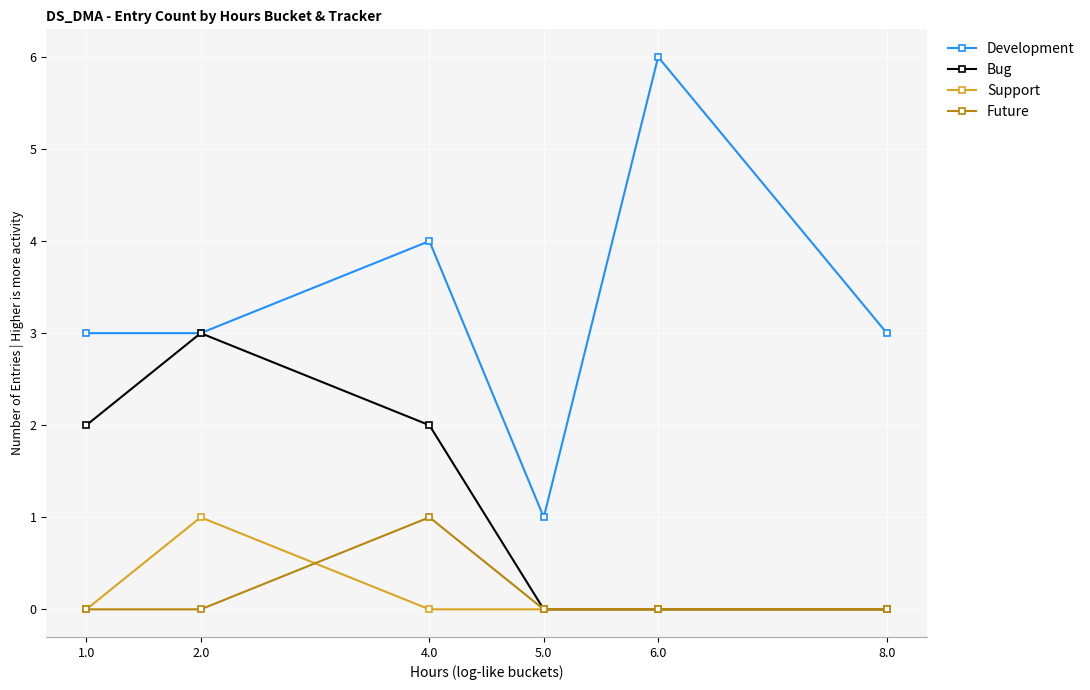

At which label does Support reach its peak?

2.0